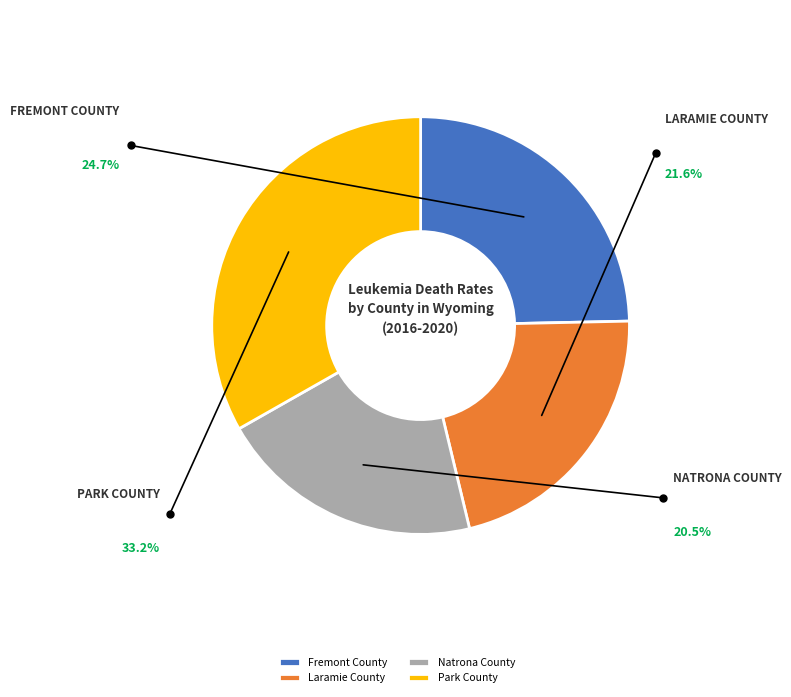

Does Laramie County account for over 50% of the chart?

No